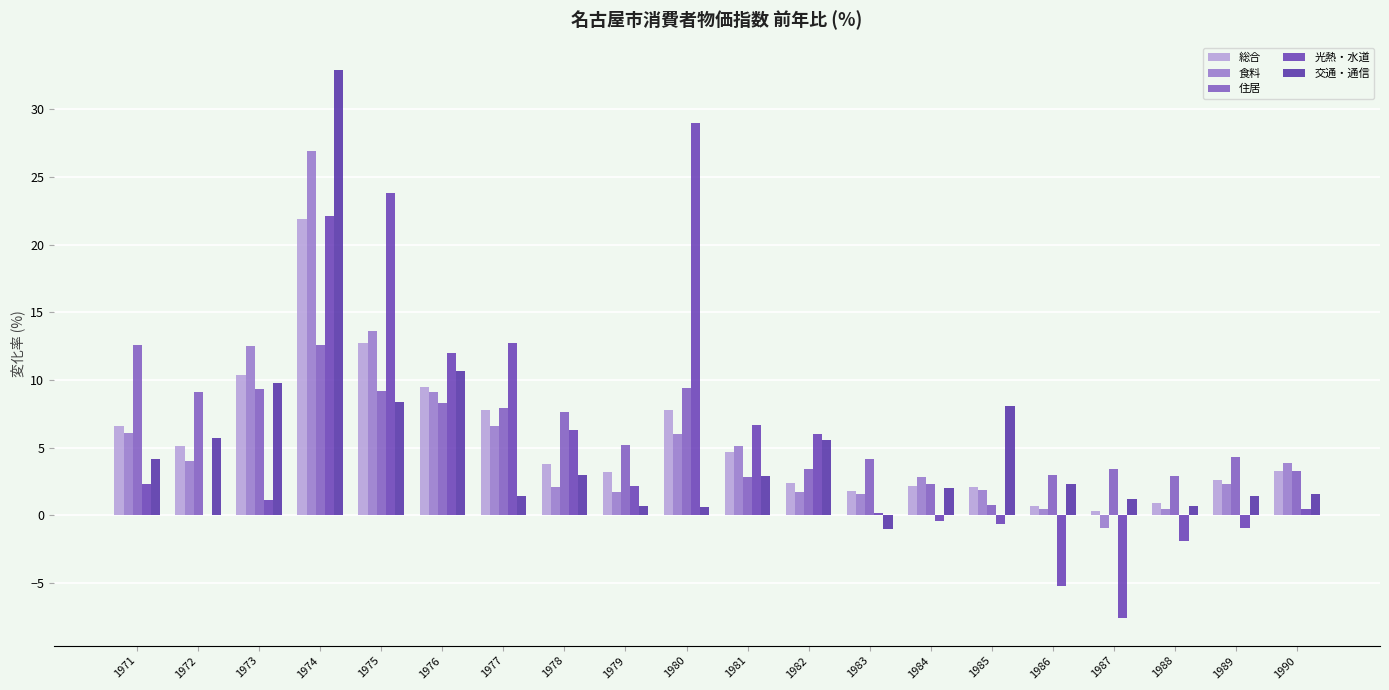

What is the value of the 食料 bar at the 20th from the left?

3.9